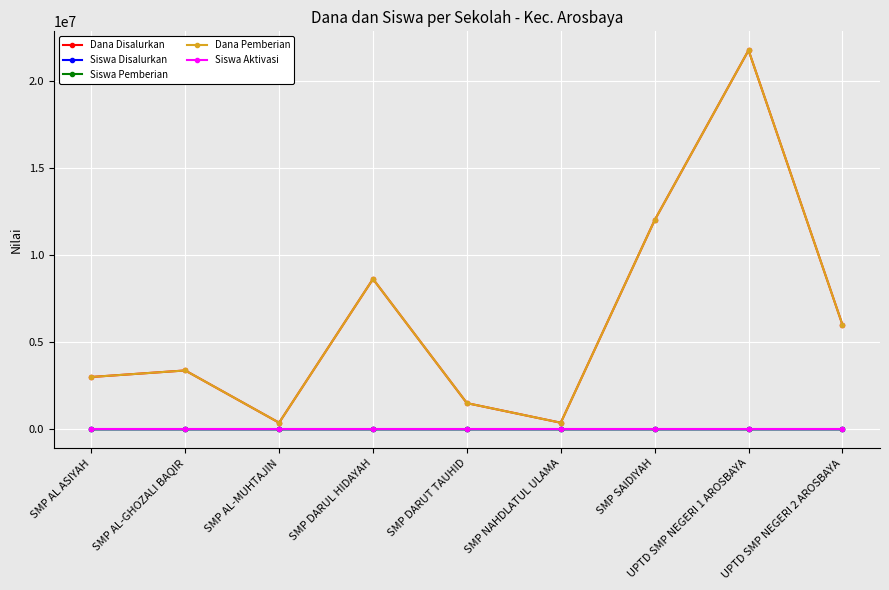

At UPTD SMP NEGERI 2 AROSBAYA, list the series in order from largest to smallest.

Dana Disalurkan, Dana Pemberian, Siswa Disalurkan, Siswa Pemberian, Siswa Aktivasi